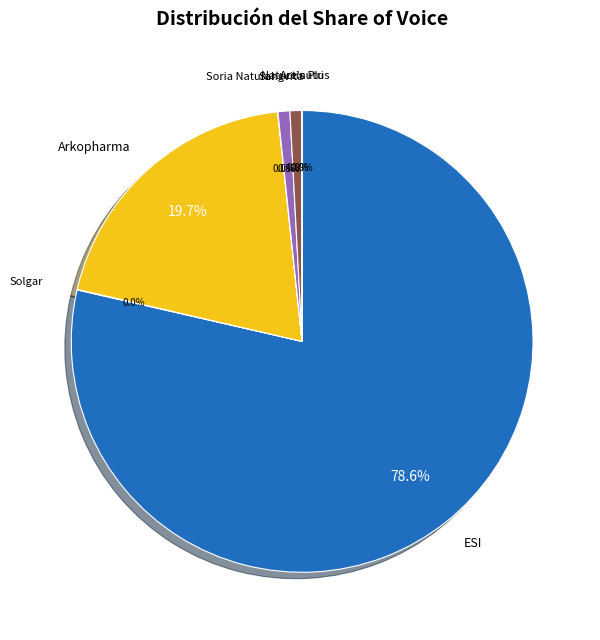

What is the largest slice in the pie chart?

ESI